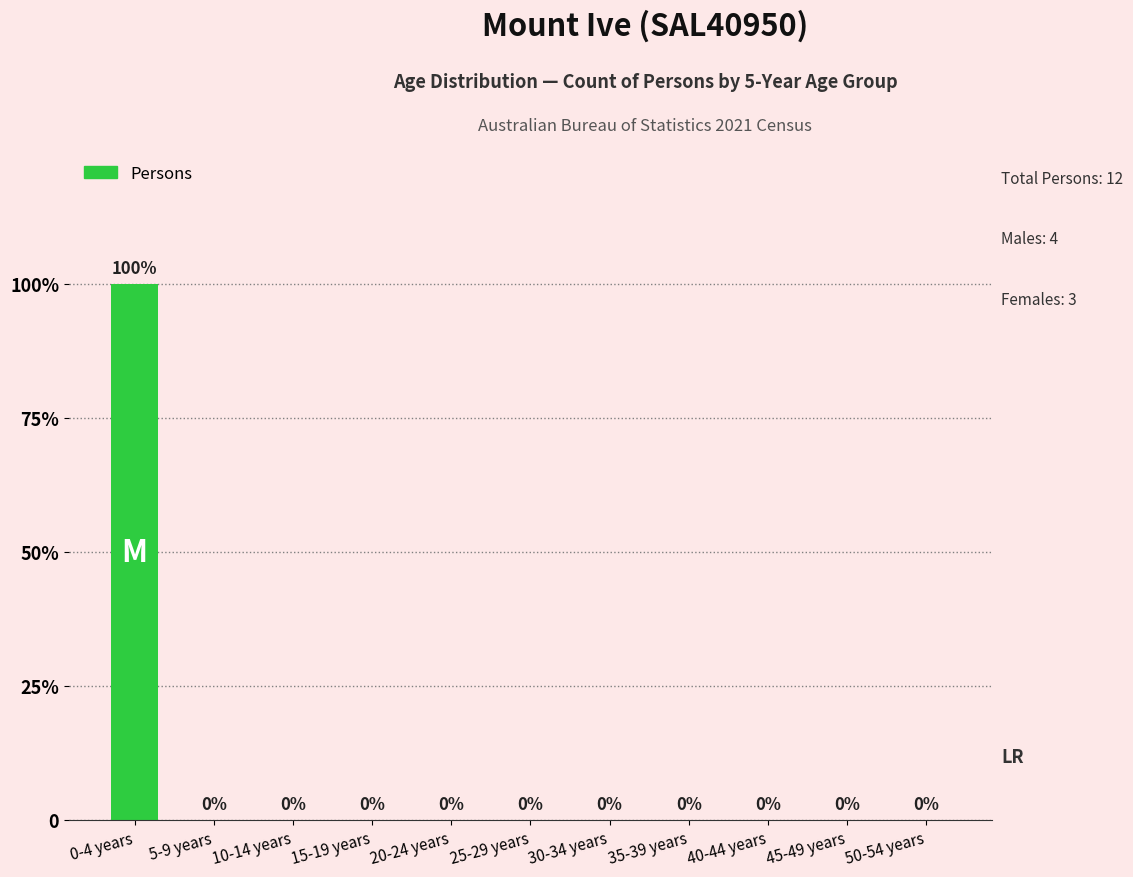

Which category has the highest value across all series?

0-4 years